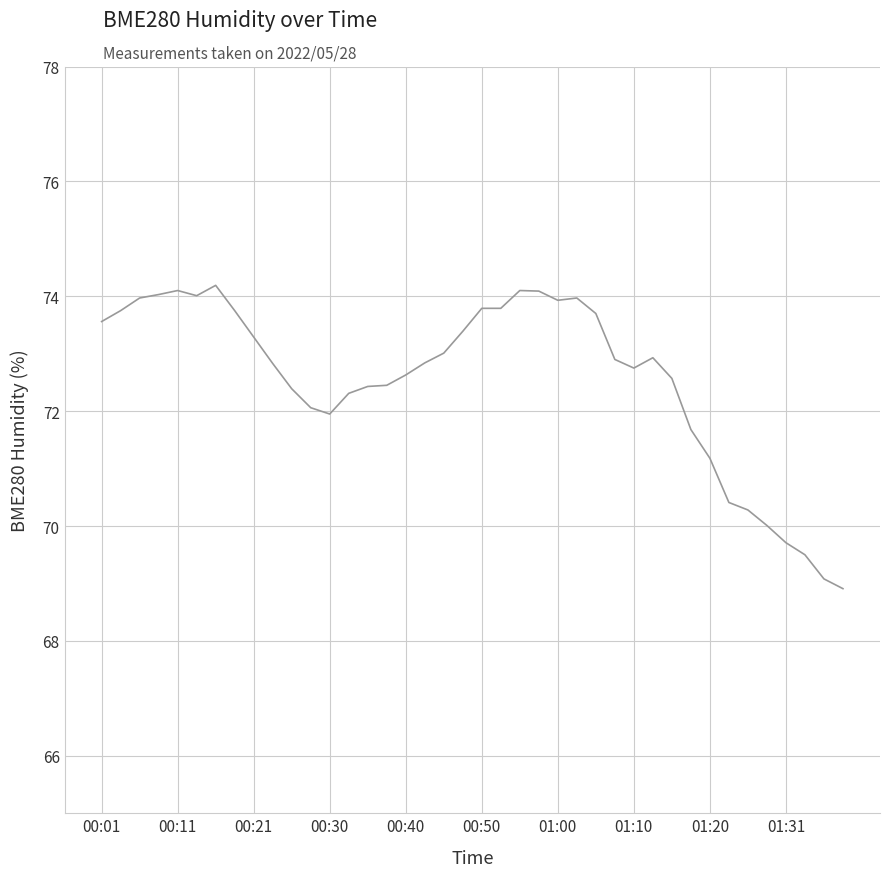

What is the smallest value displayed?

68.9